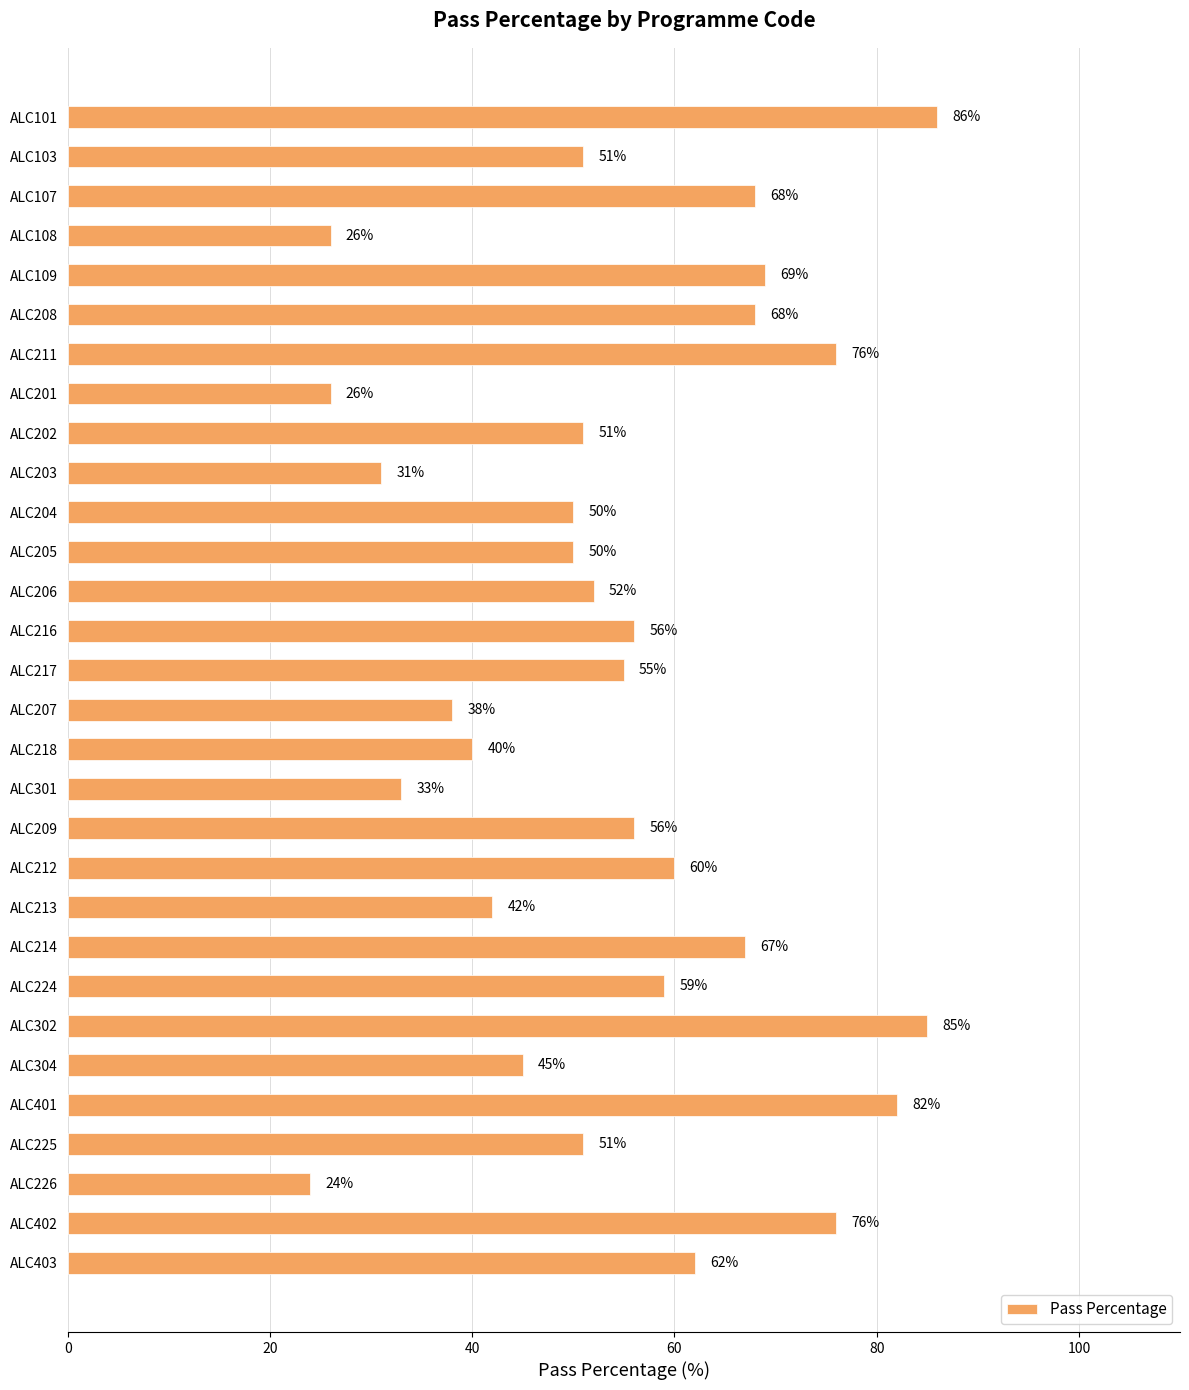

At which label is the value closest to 55?

ALC217